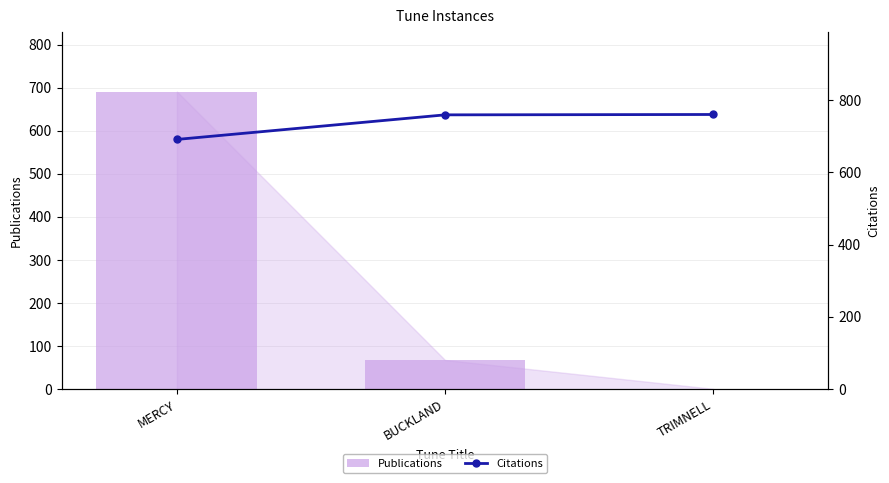

At which label is Citations closest to 725?

MERCY